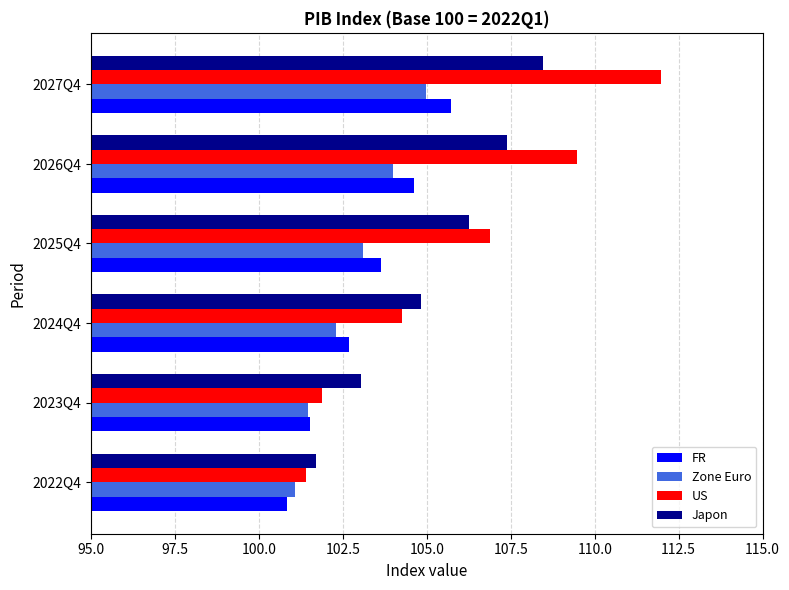

What is the total value across all series at 2027Q4?

431.1